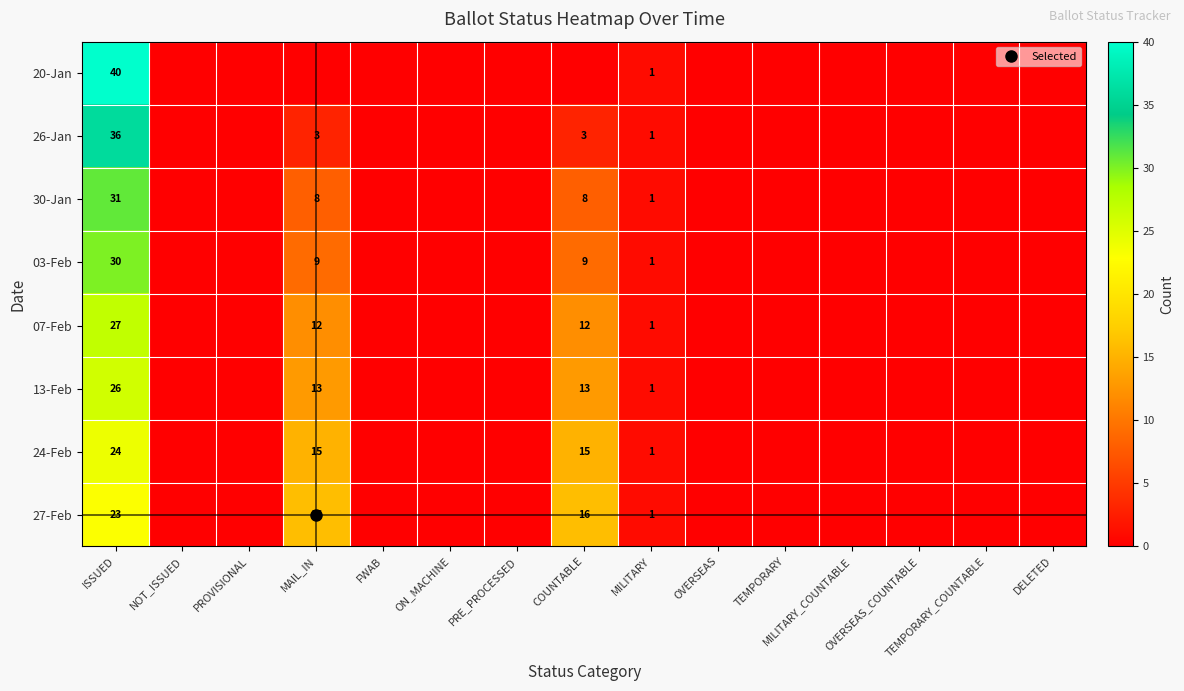

What is the difference between the maximum and second lowest values in the 07-Feb series?

27